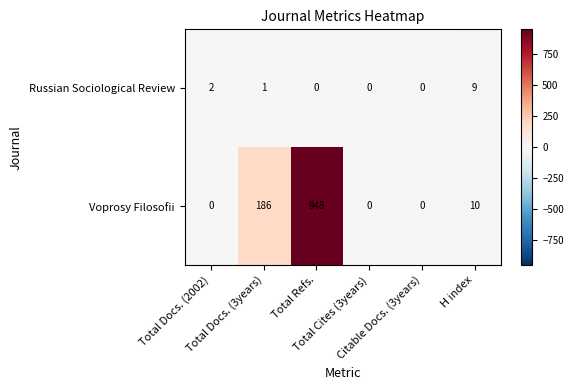

Count the Russian Sociological Review values in the range 0 to 2.

5